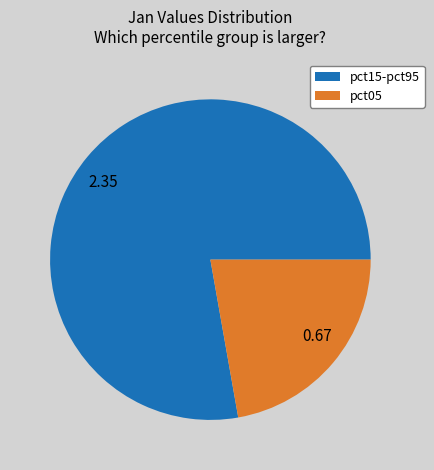

Do 0.67 and 2.35 together represent more than half of the pie?

Yes